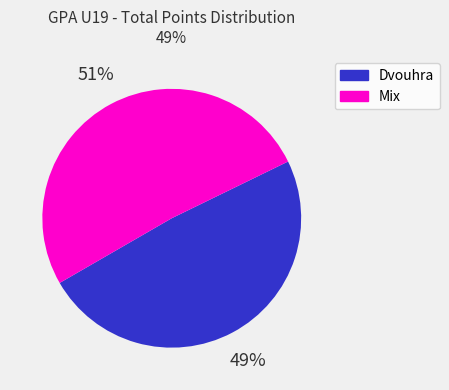

To the nearest percent, what is the average slice percentage?

50%